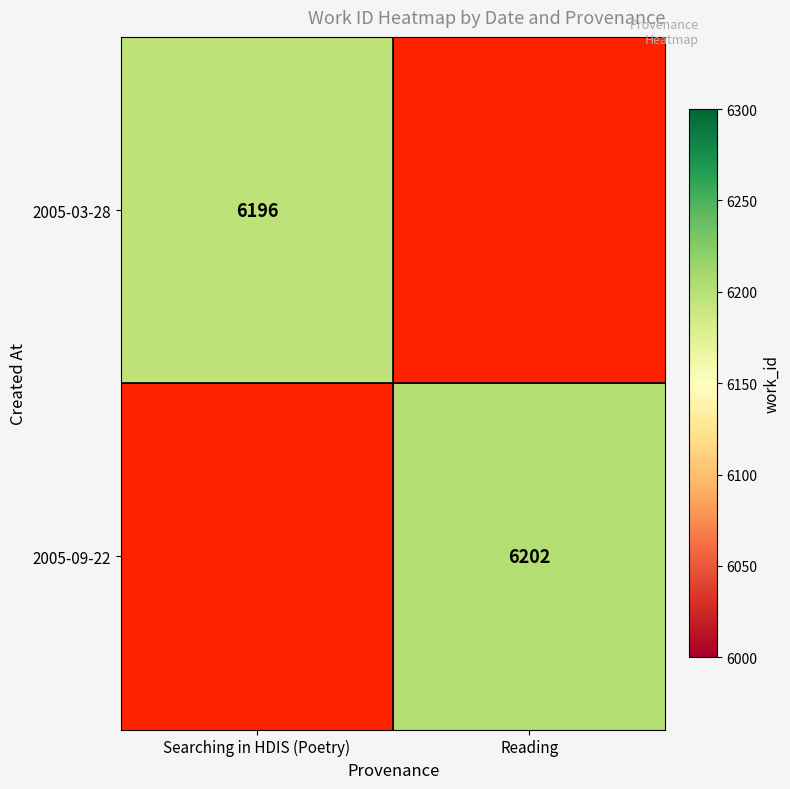

Is it true that 2005-09-22 equals 2055 at Reading?

False